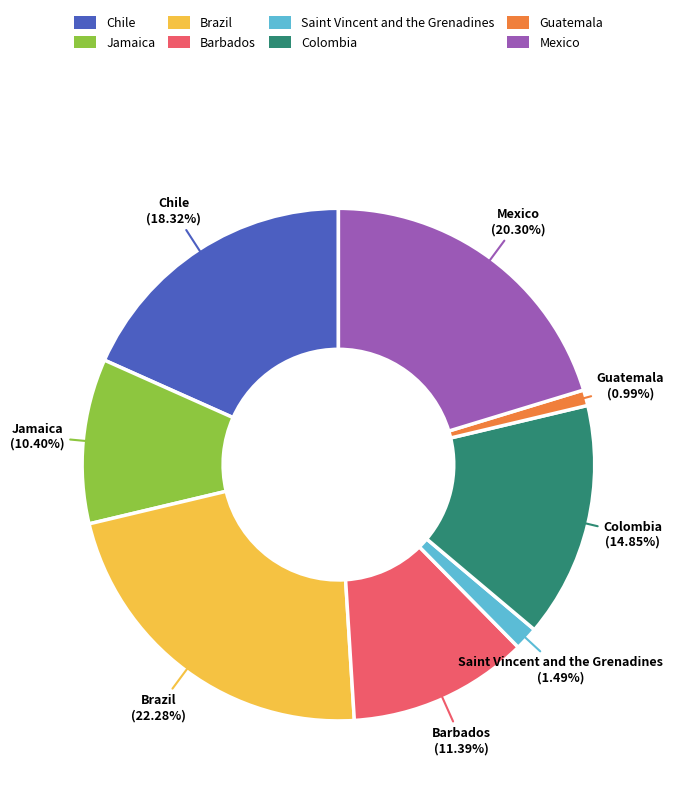

Between Barbados and Jamaica, which is larger?

Barbados